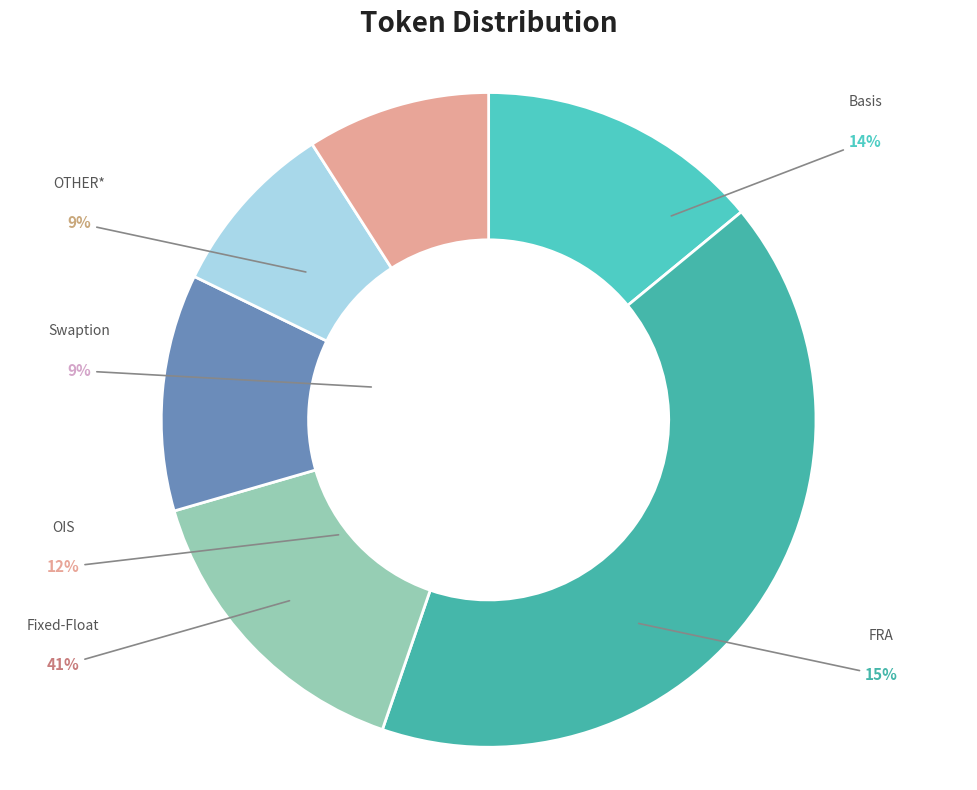

Is it true that Fixed-Float is 27% of the pie?

False